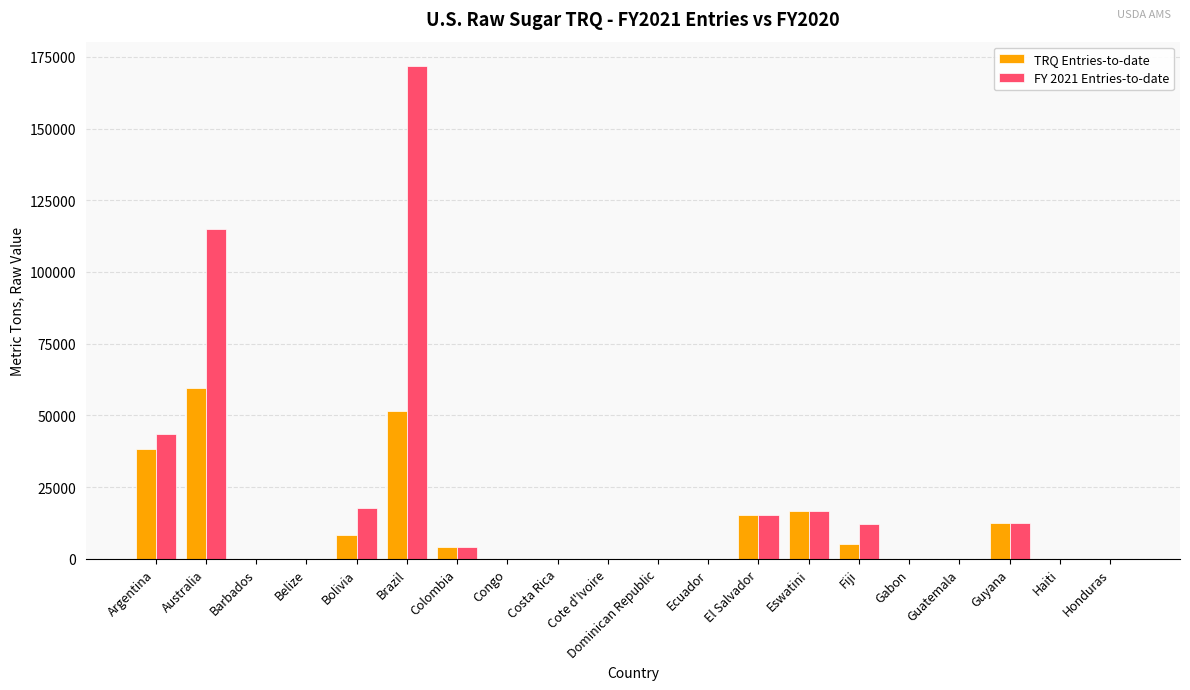

Which category has the highest value across all series?

Brazil